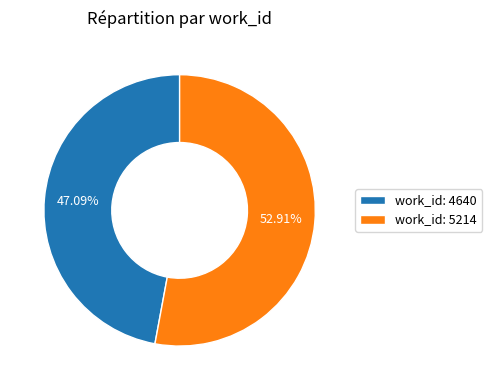

Between work_id: 4640 and work_id: 5214, which is larger?

work_id: 5214